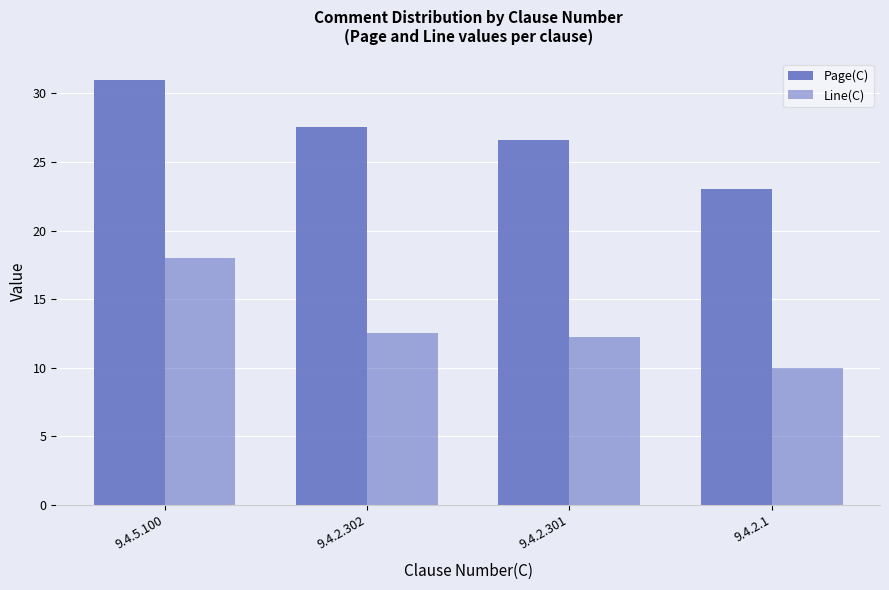

How many groups of bars are there?

4